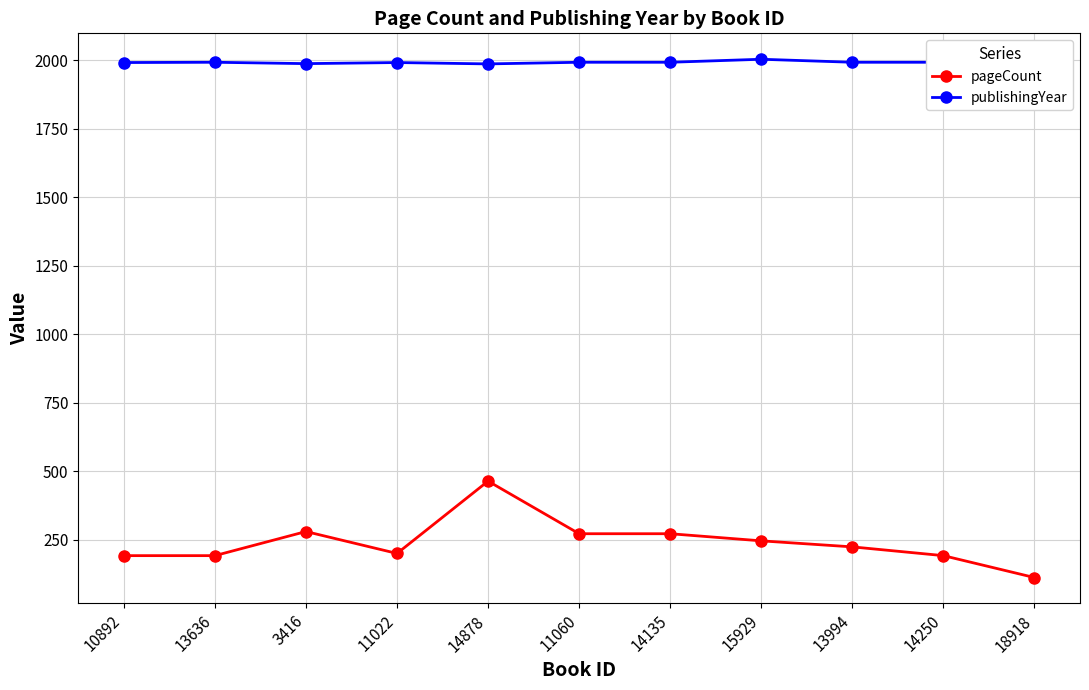

Reading left to right, transcribe all the data shown in this chart.

pageCount: 192	192	280	200	464	272	272	246	224	192	112
publishingYear: 1992	1993	1988	1992	1987	1993	1993	2004	1993	1993	1985